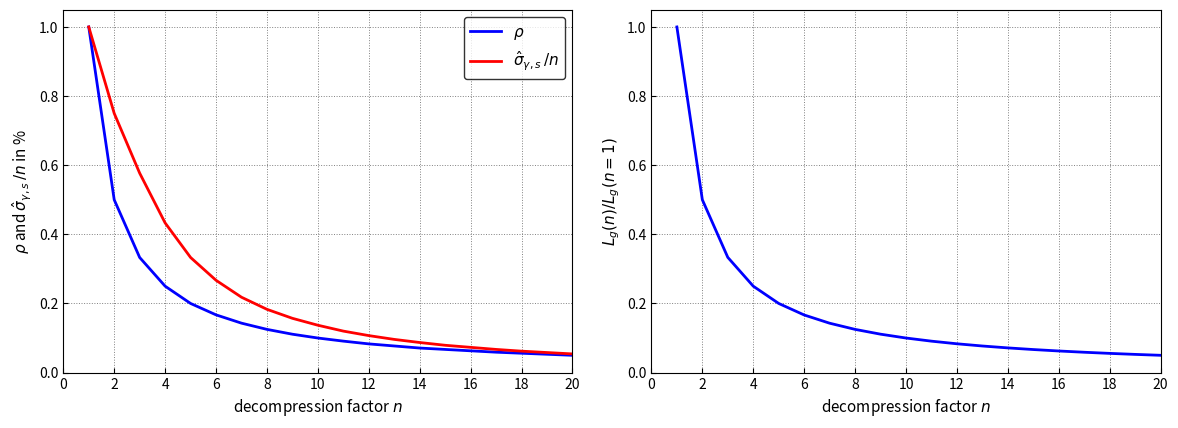

Does the chart have visible grid lines?

Yes